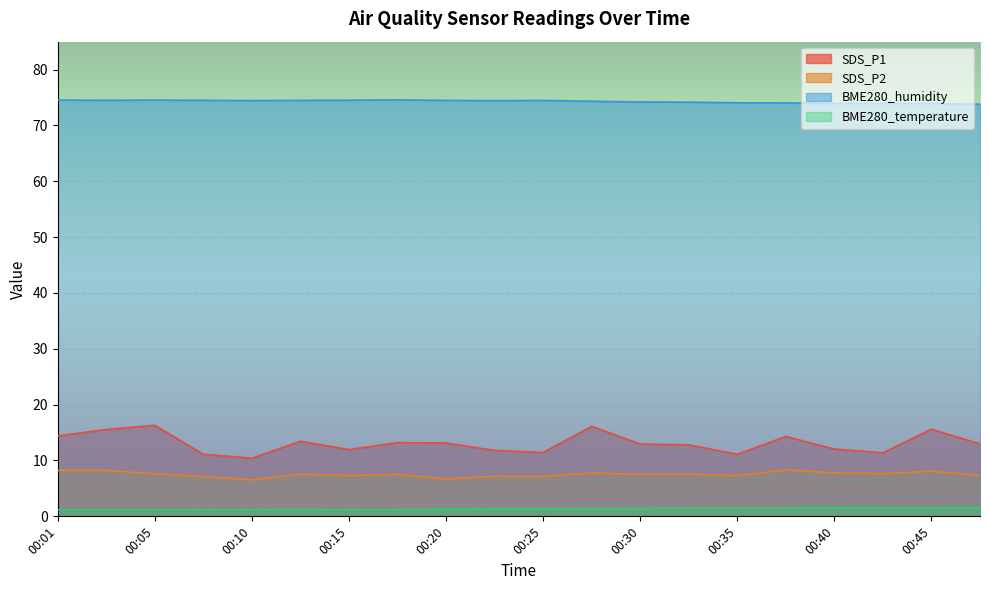

At which category is the sum across all series the highest?

00:05